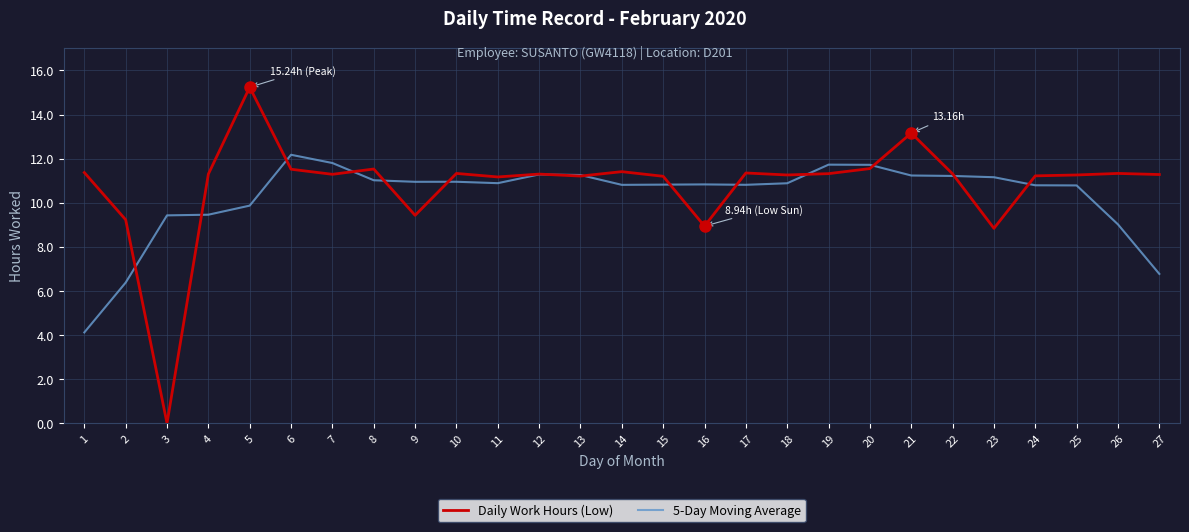

What is the greatest value displayed?

15.2